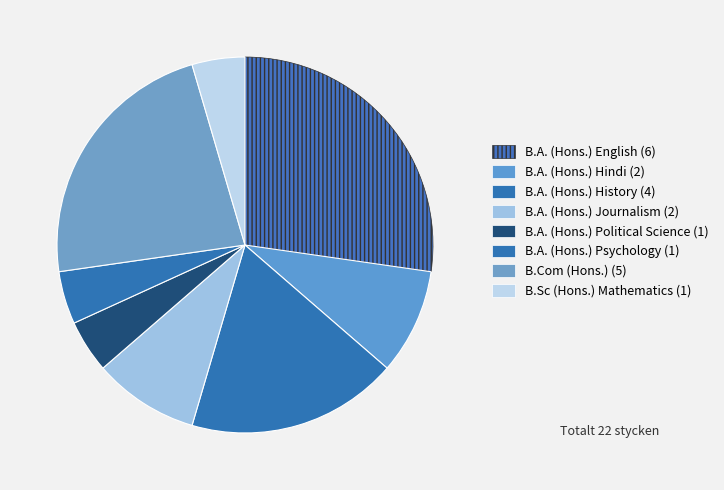

How many slices are in this pie chart?

8